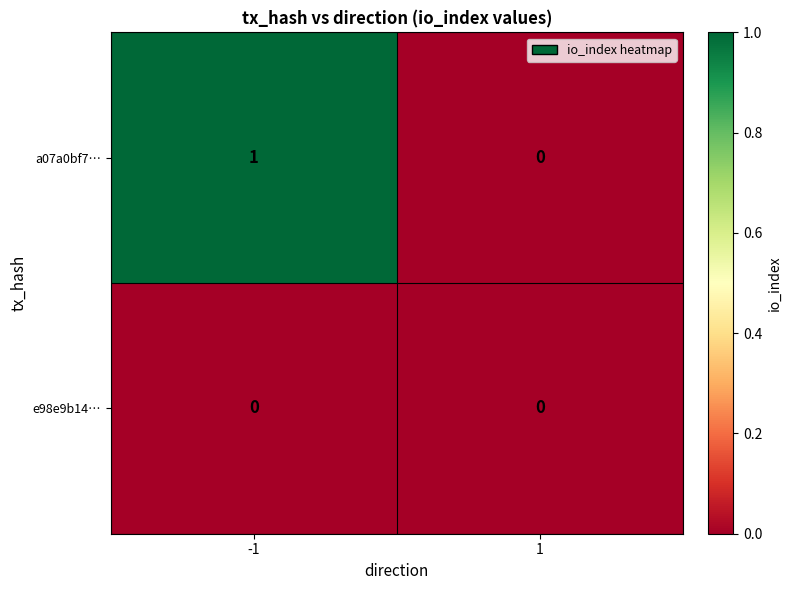

List the series in order of their overall mean, lowest first.

e98e9b14…, a07a0bf7…